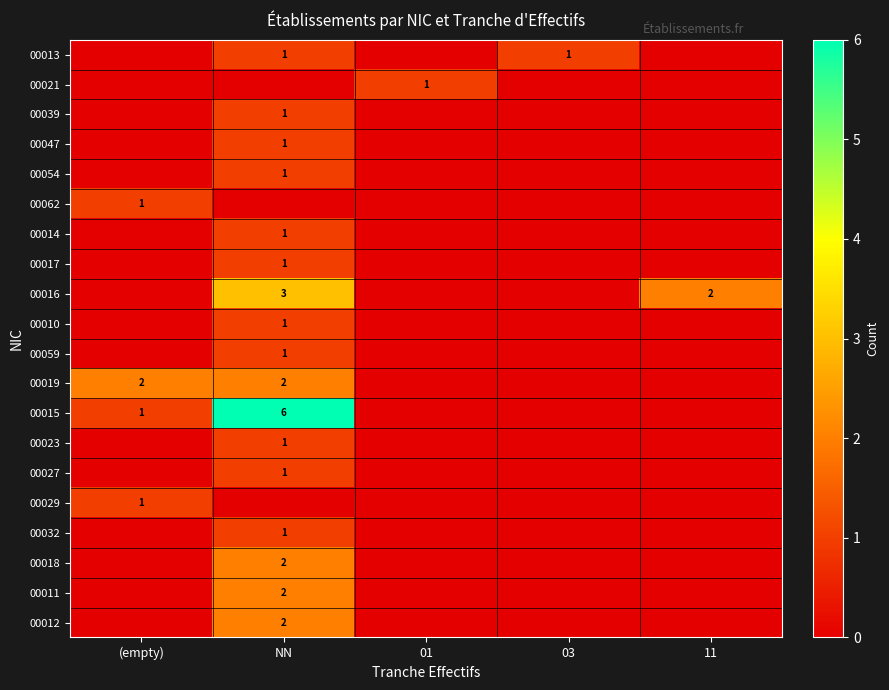

At which label does 00032 reach its peak?

NN